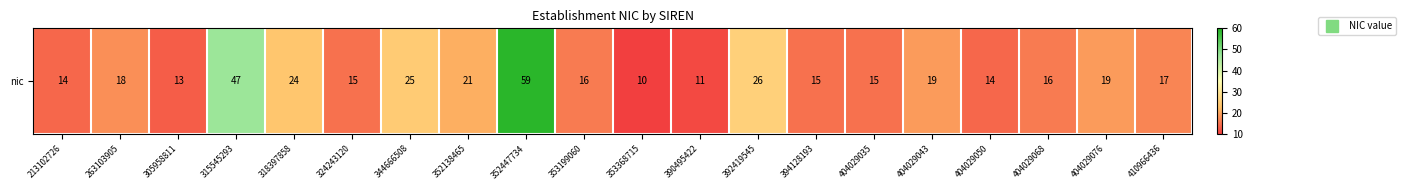

What is the average value?

21